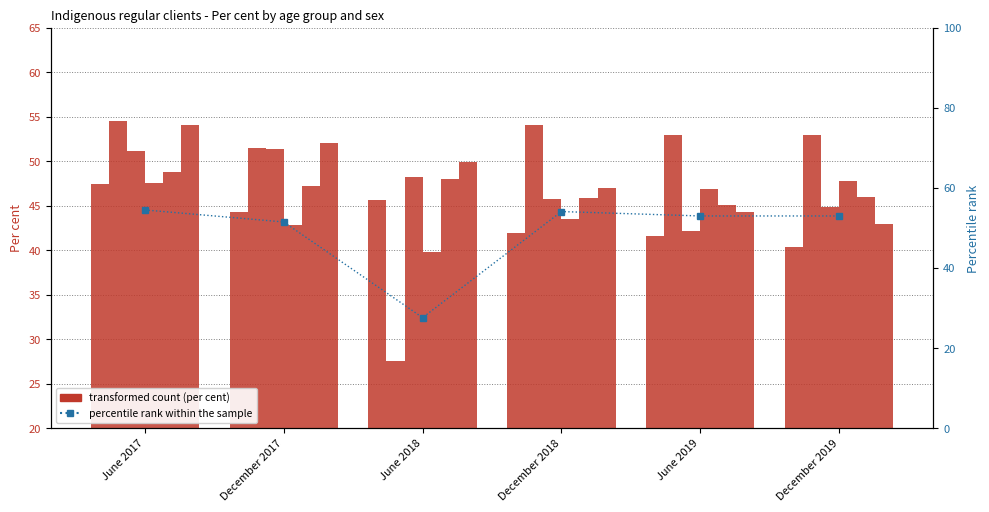

Reading right to left, what are all the values shown in this chart?

Male <35: December 2019=40.4	June 2019=41.6	December 2018=41.9	June 2018=45.7	December 2017=44.3	June 2017=47.4
Female <35: December 2019=53.0	June 2019=53.0	December 2018=54.1	June 2018=27.6	December 2017=51.5	June 2017=54.5
Male 35-44: December 2019=44.9	June 2019=42.2	December 2018=45.8	June 2018=48.2	December 2017=51.4	June 2017=51.1
Female 35-44: December 2019=47.8	June 2019=46.9	December 2018=43.5	June 2018=39.8	December 2017=42.8	June 2017=47.5
Male 45-54: December 2019=46.0	June 2019=45.1	December 2018=45.9	June 2018=48.0	December 2017=47.2	June 2017=48.8
Female 45-54: December 2019=42.9	June 2019=44.3	December 2018=47.0	June 2018=49.9	December 2017=52.1	June 2017=54.1